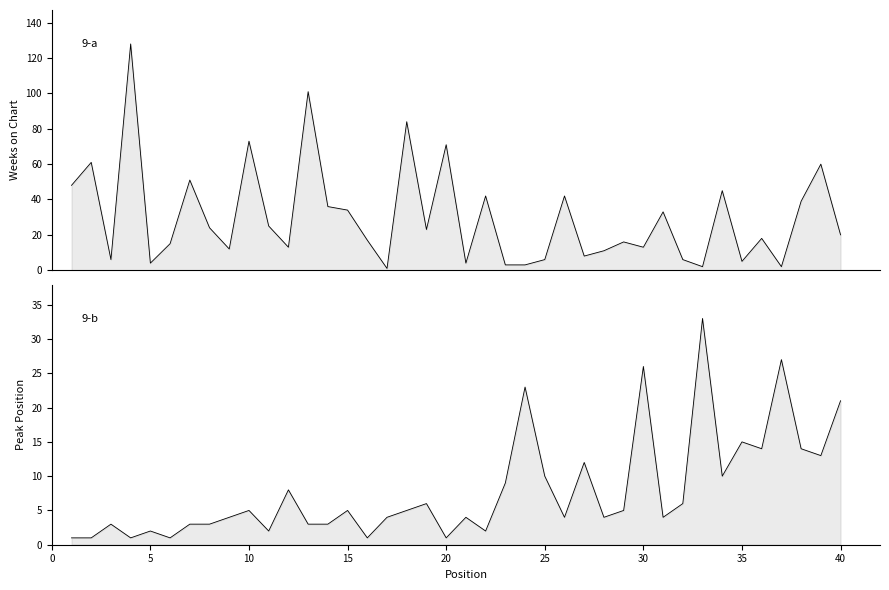

How many lines are shown in the chart?

2